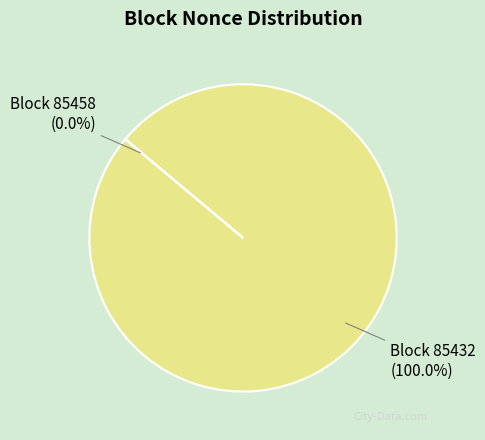

Which category has the biggest portion of the pie?

Block 85432 (100.0%)